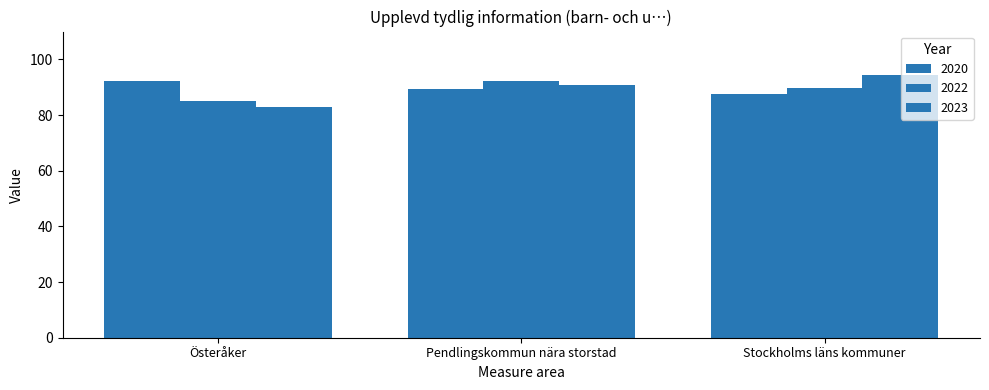

How many distinct data groups are displayed?

3